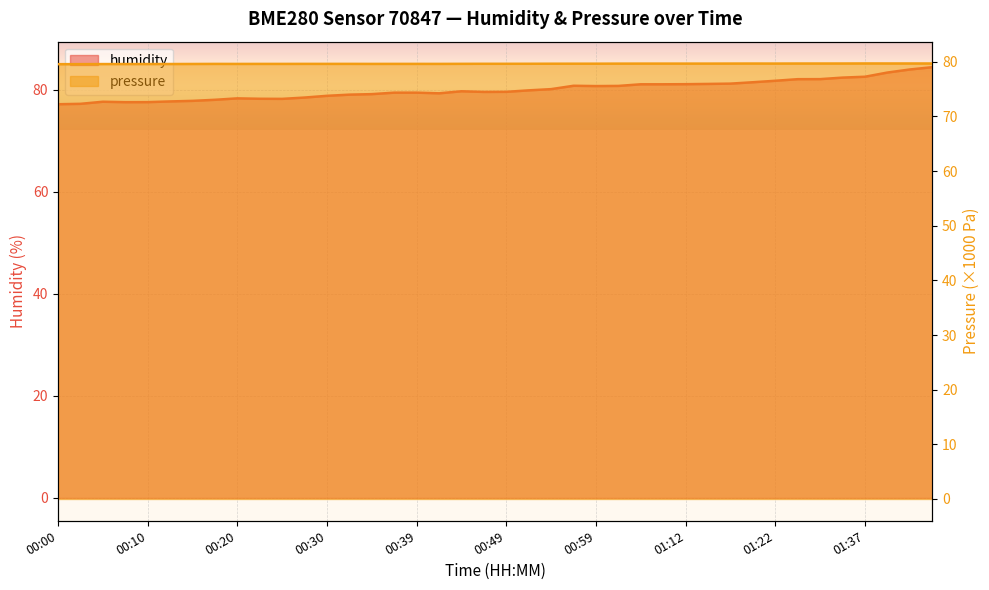

Rank the series by their maximum value, from highest to lowest.

humidity, pressure_norm